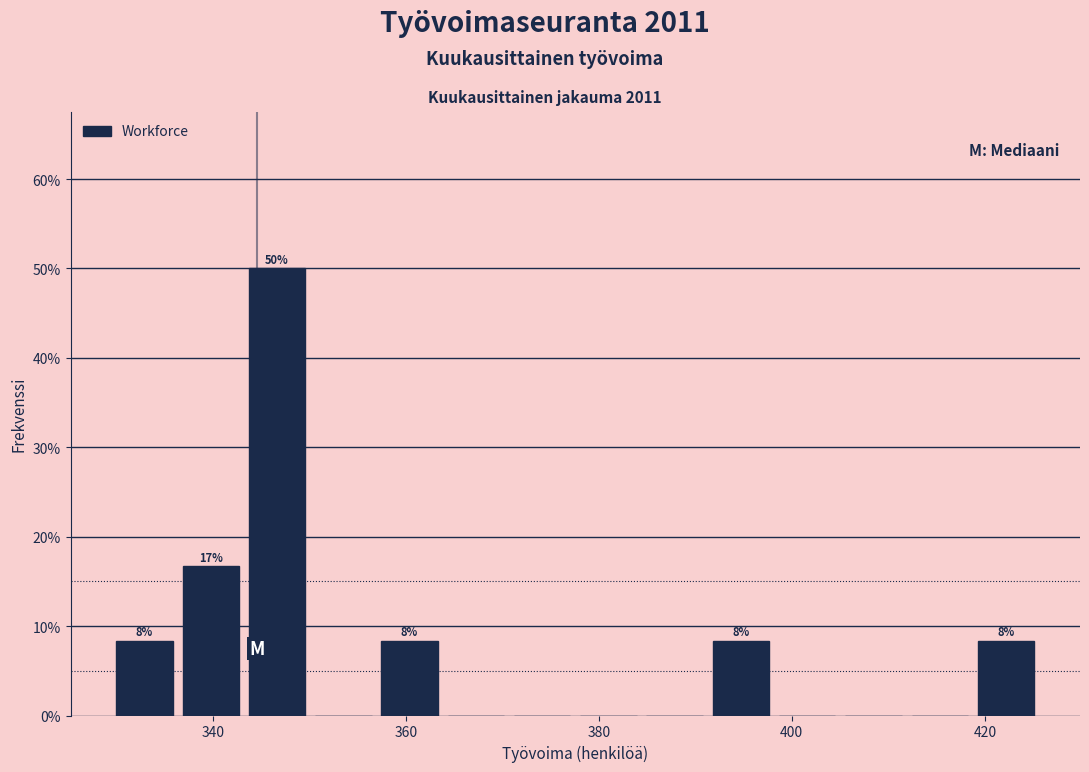

Around what value on the x-axis is the tallest bar? Give the approximate position of its centre, as read against the axis.

346